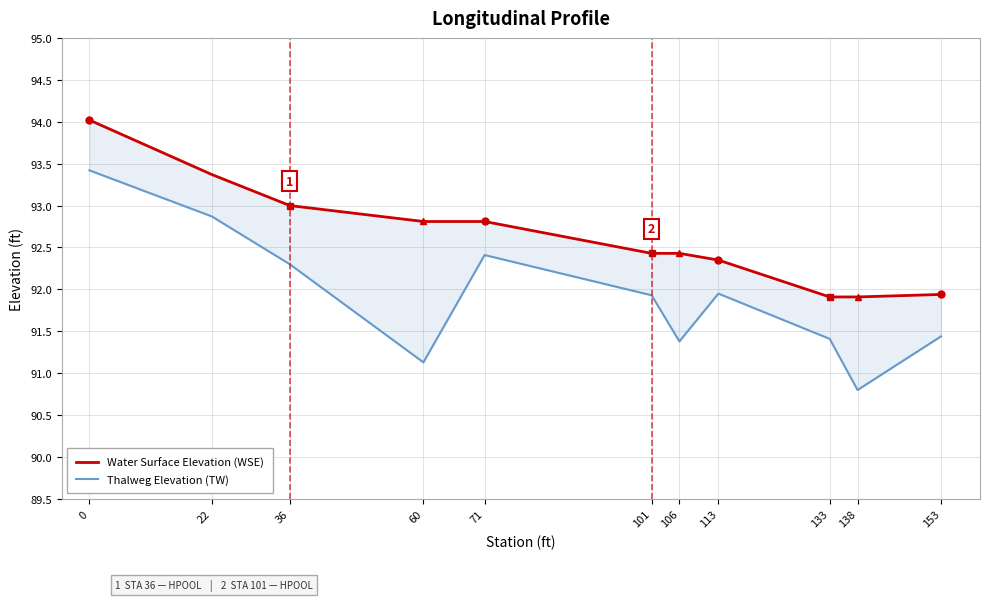

How many lines are shown in the chart?

2